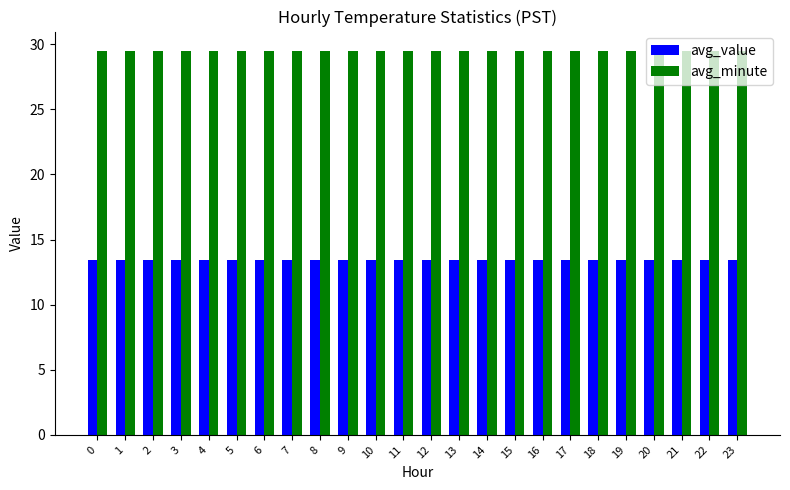

What is the total value across all series at 23?

42.9